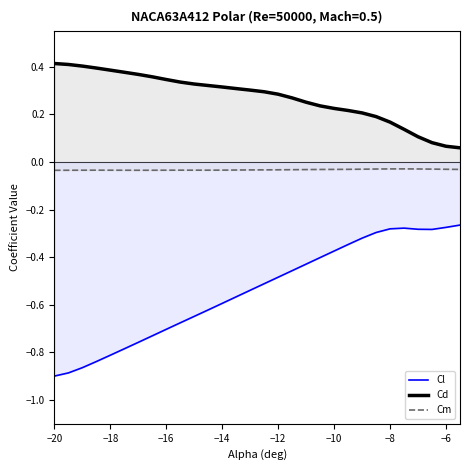

What is the average value of the Cl series?

-0.5